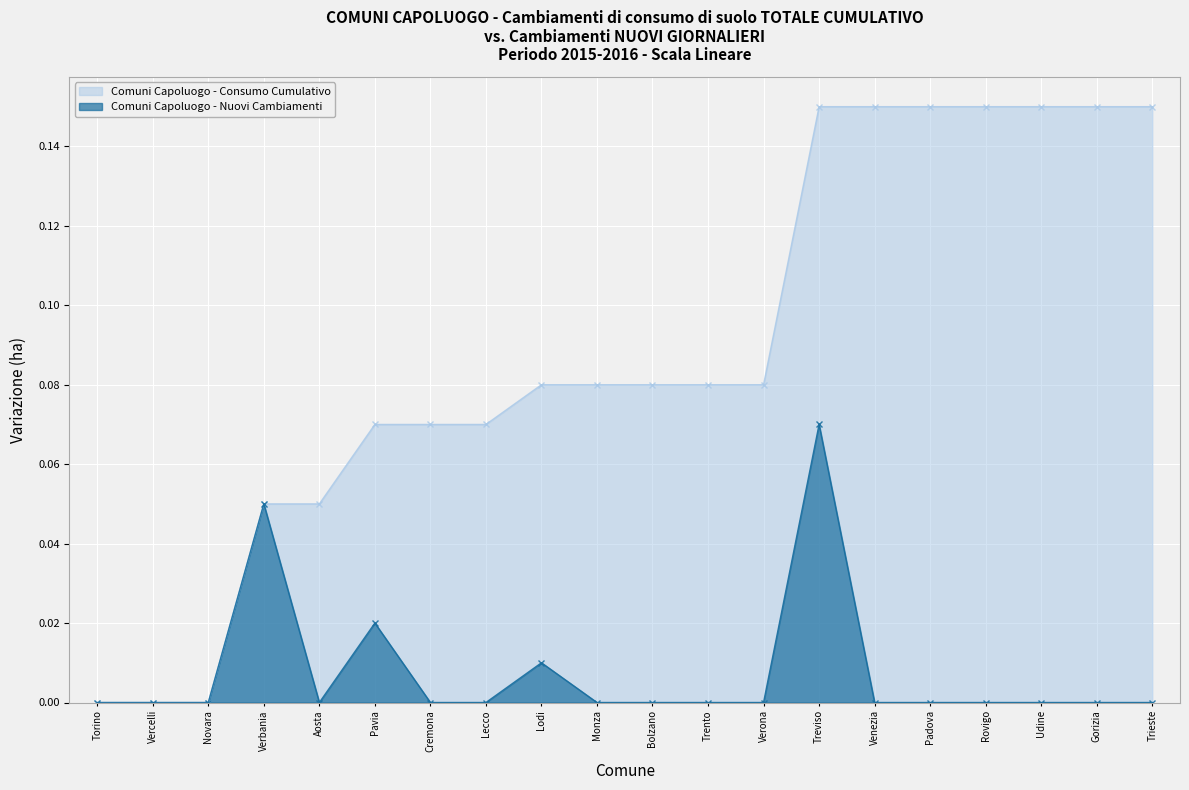

Rank the categories by value from lowest to highest.

Torino, Vercelli, Novara, Aosta, Cremona, Lecco, Monza, Bolzano, Trento, Verona, Venezia, Padova, Rovigo, Udine, Gorizia, Trieste, Lodi, Pavia, Verbania, Treviso